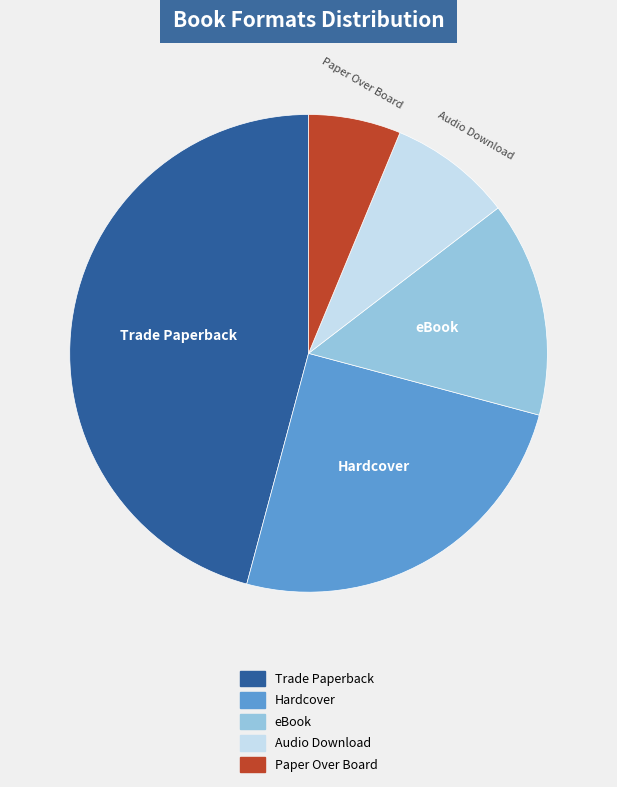

Does Hardcover represent more than half of the total?

No